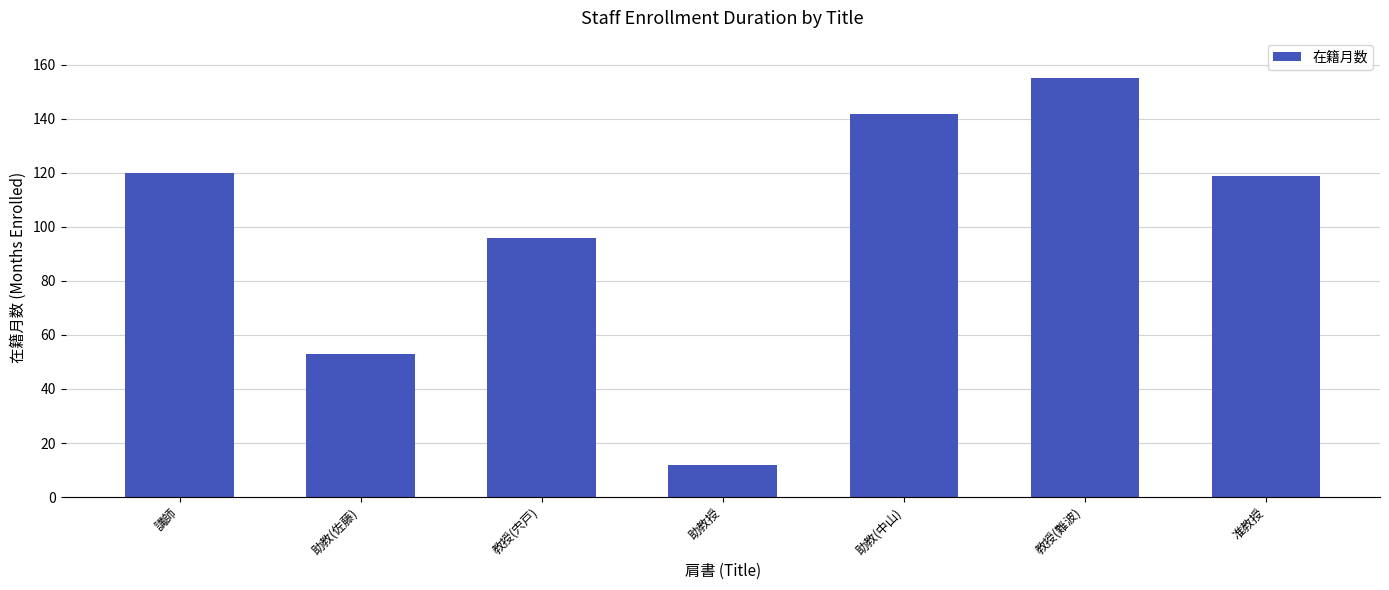

What position from the left is 准教授?

7